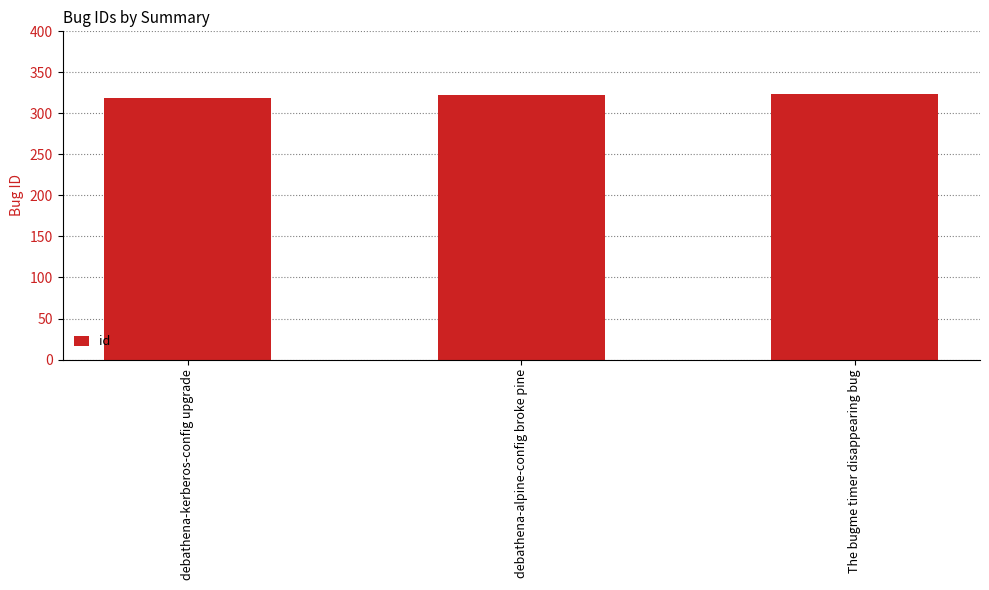

What is the sum of all values?

966